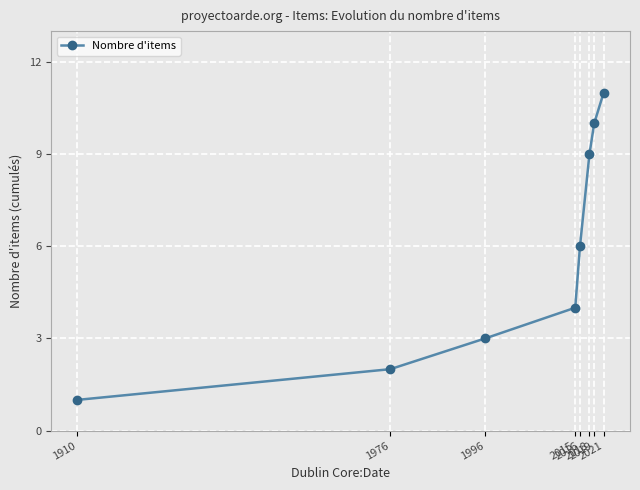

Rank the categories by value from lowest to highest.

1910, 1976, 1996, 2015, 2016, 2018, 2019, 2021